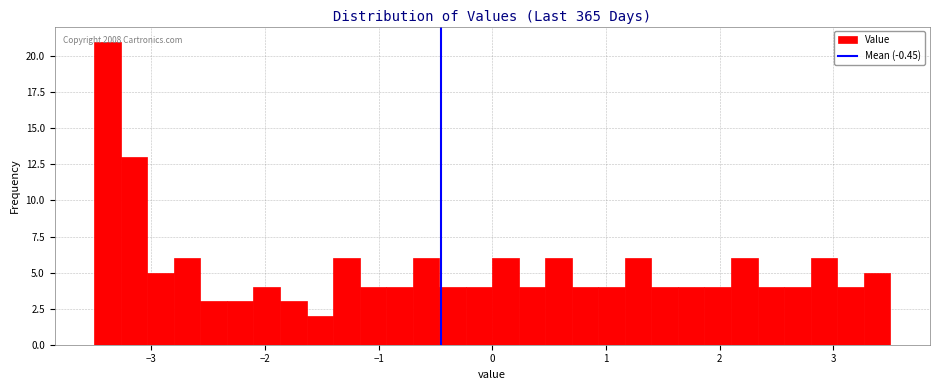

Around what value on the x-axis is the tallest bar? Give the approximate position of its centre, as read against the axis.

-3.4